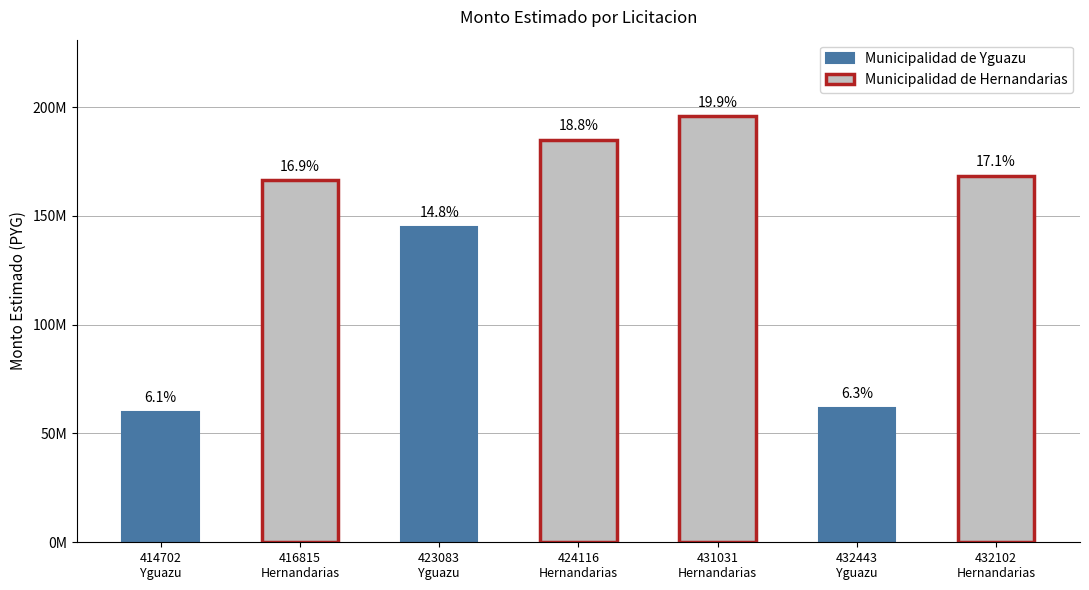

Reading left to right, list all the values displayed in this chart.

414702
Yguazu=60000000	416815
Hernandarias=166458000	423083
Yguazu=144999700	424116
Hernandarias=184951500	431031
Hernandarias=195755284	432443
Yguazu=61813222	432102
Hernandarias=168439485